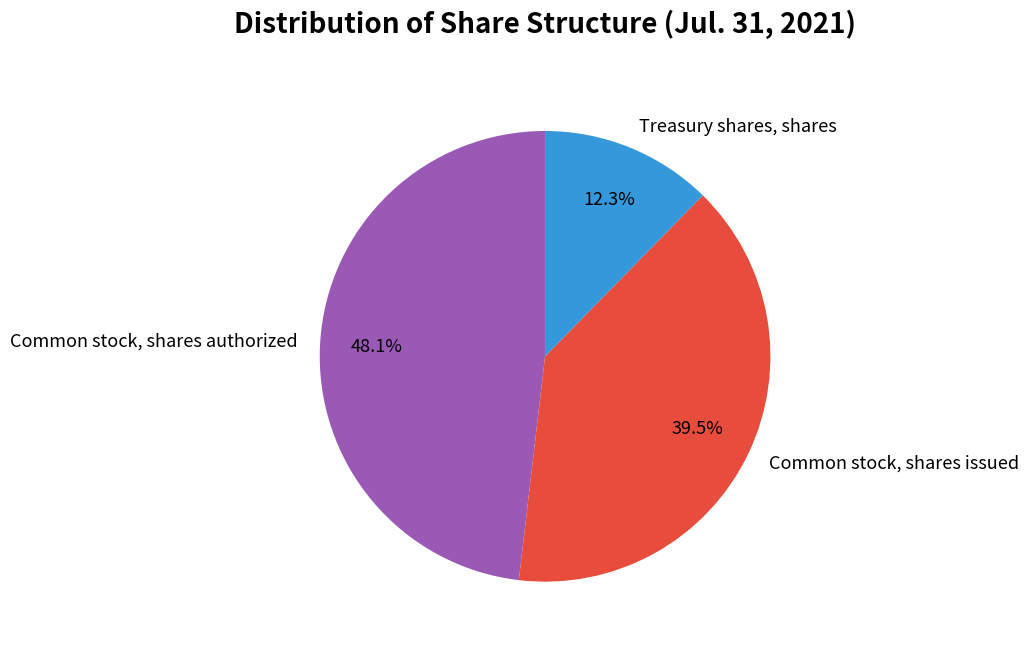

What percentage is the Treasury shares, shares slice, to the nearest percent?

12%